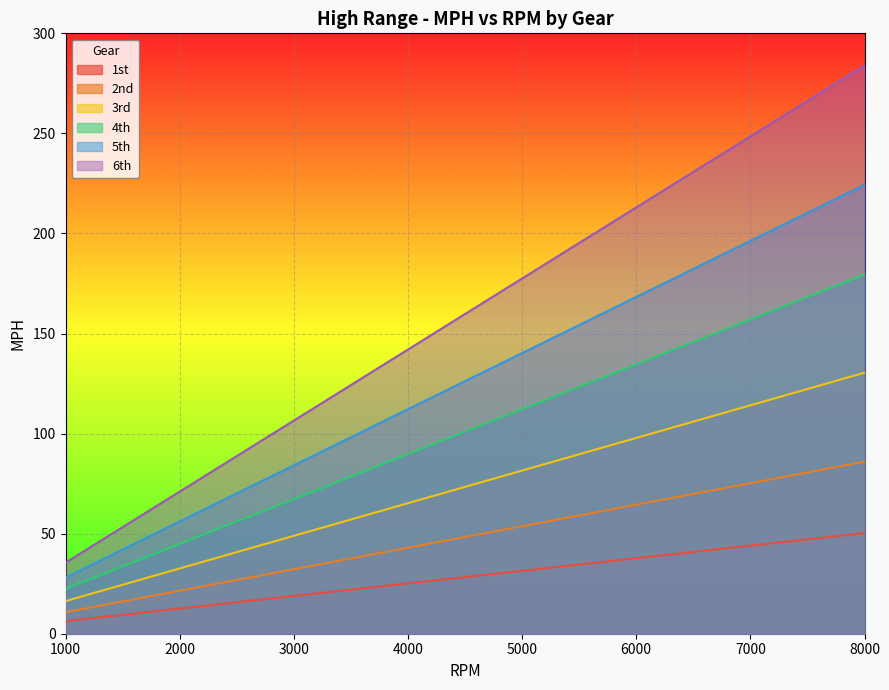

Which label corresponds to the smallest value in the chart?

1000